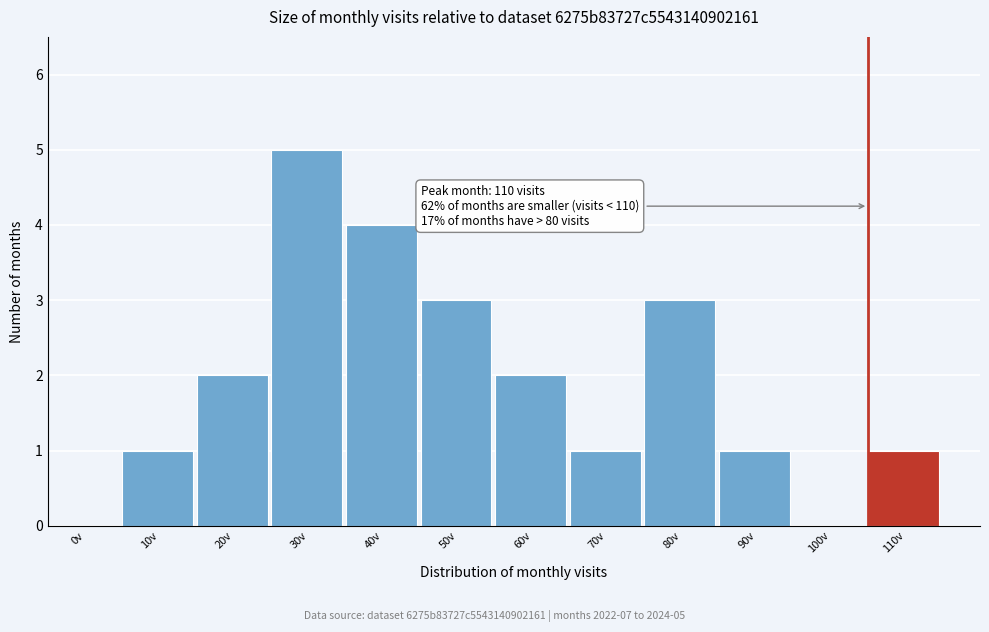

Reading left to right, what are all the values shown in this chart?

0v=0	10v=1	20v=2	30v=5	40v=4	50v=3	60v=2	70v=1	80v=3	90v=1	100v=0	110v=1